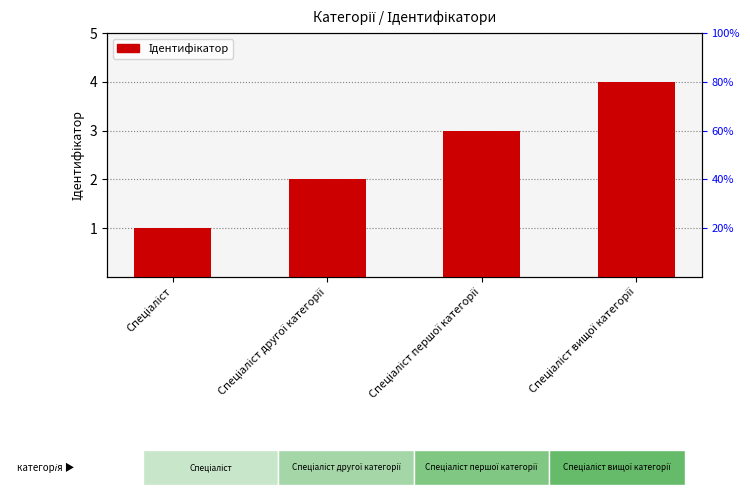

Where is the data nearest to the value 2?

Спеціаліст другої категорії